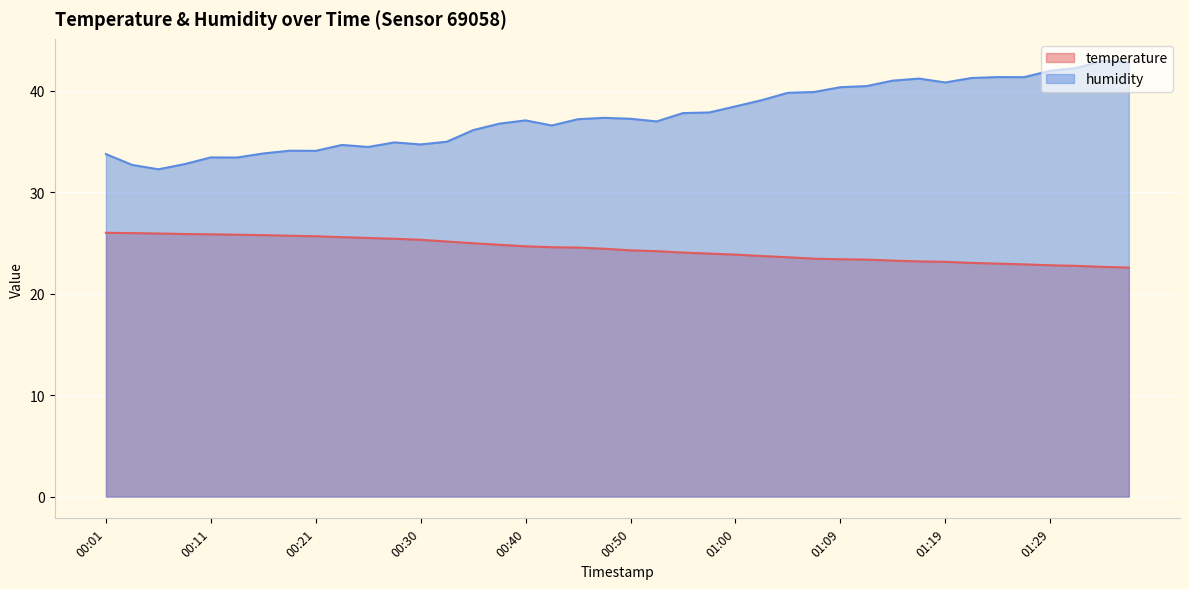

What is the maximum value shown in the chart?

43.0